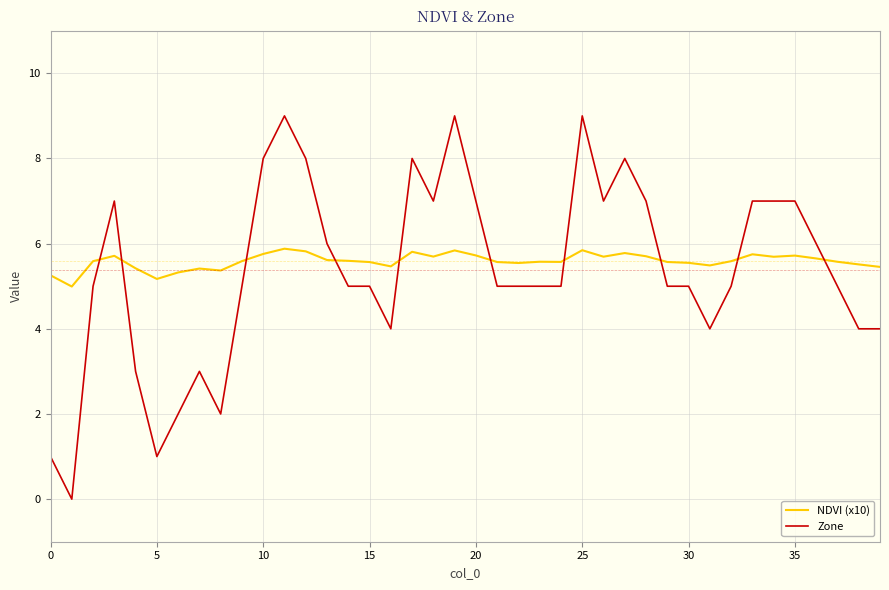

Which series has the largest range (max minus min)?

Zone